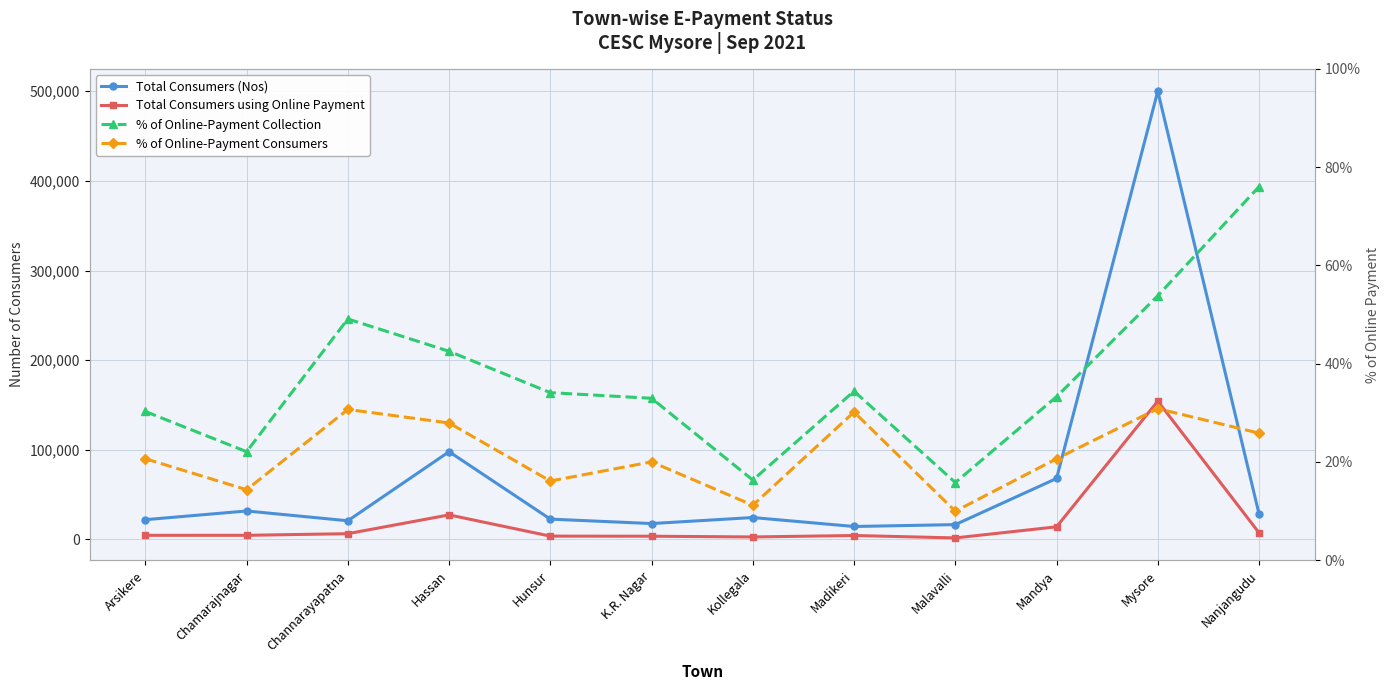

Where is % of Online-Payment Collection nearest to the value 45?

Hassan